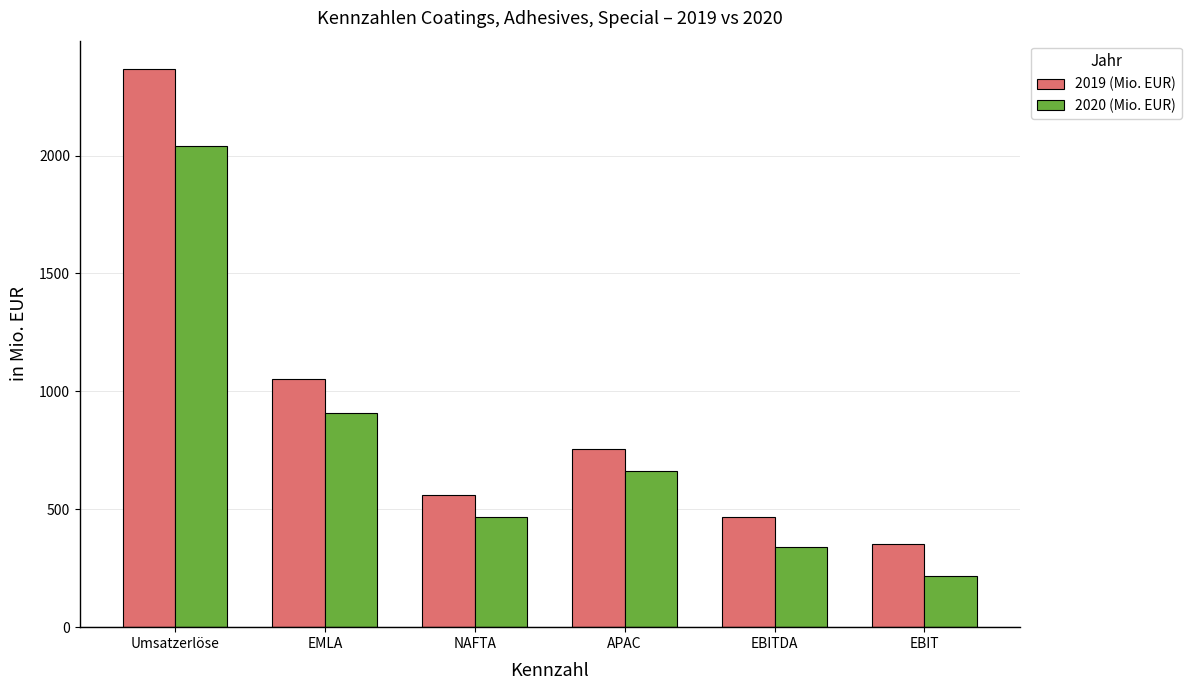

What is the difference between the 2020 (Mio. EUR) values at NAFTA and EBITDA?

128